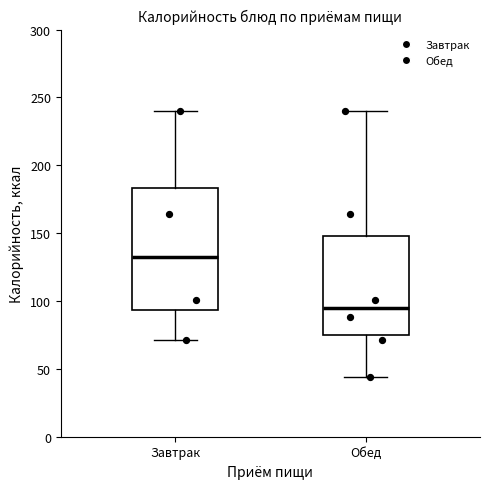

Which box has the lowest median line?

Обед